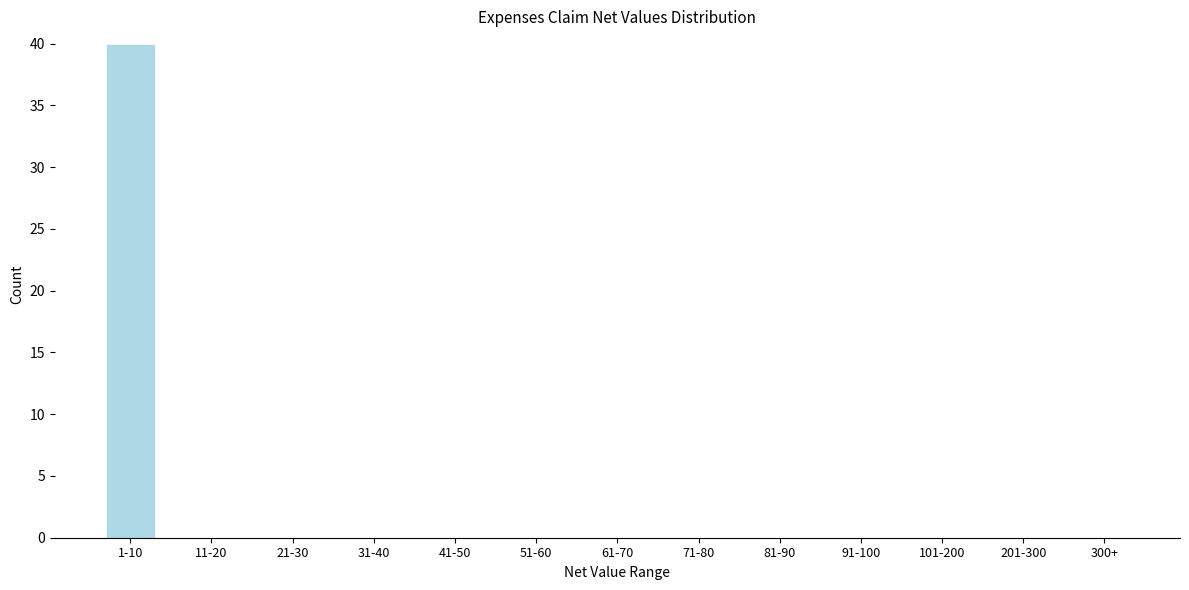

Reading left to right, what are all the values shown in this chart?

1-10=40	11-20=0	21-30=0	31-40=0	41-50=0	51-60=0	61-70=0	71-80=0	81-90=0	91-100=0	101-200=0	201-300=0	300+=0